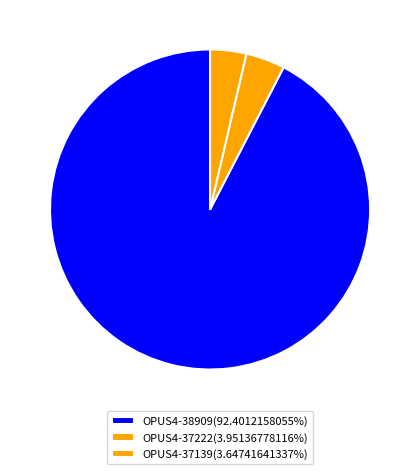

Which category accounts for the majority?

OPUS4-38909